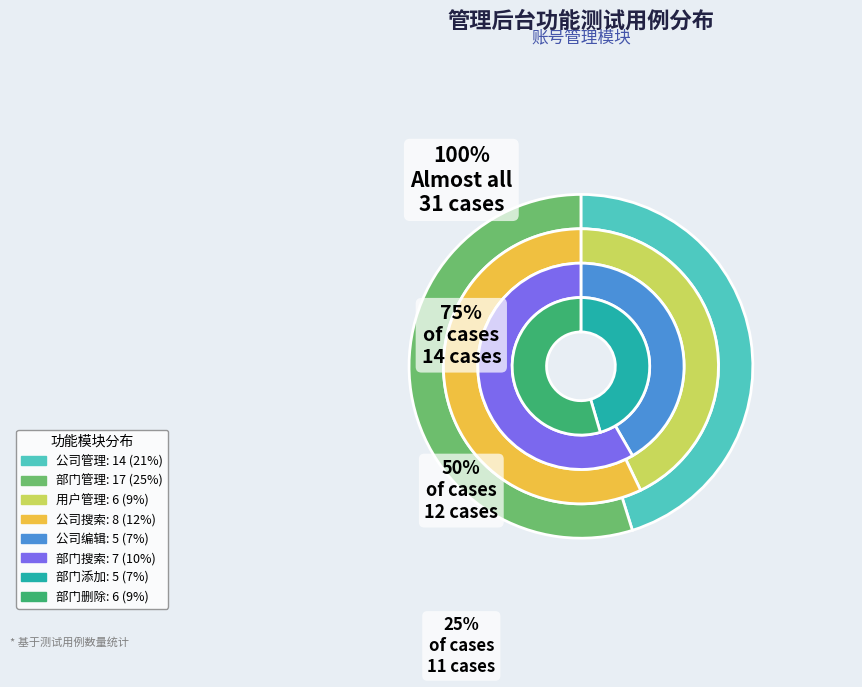

Combined, what portion of the pie is 部门删除 and 部门添加?

16.2%